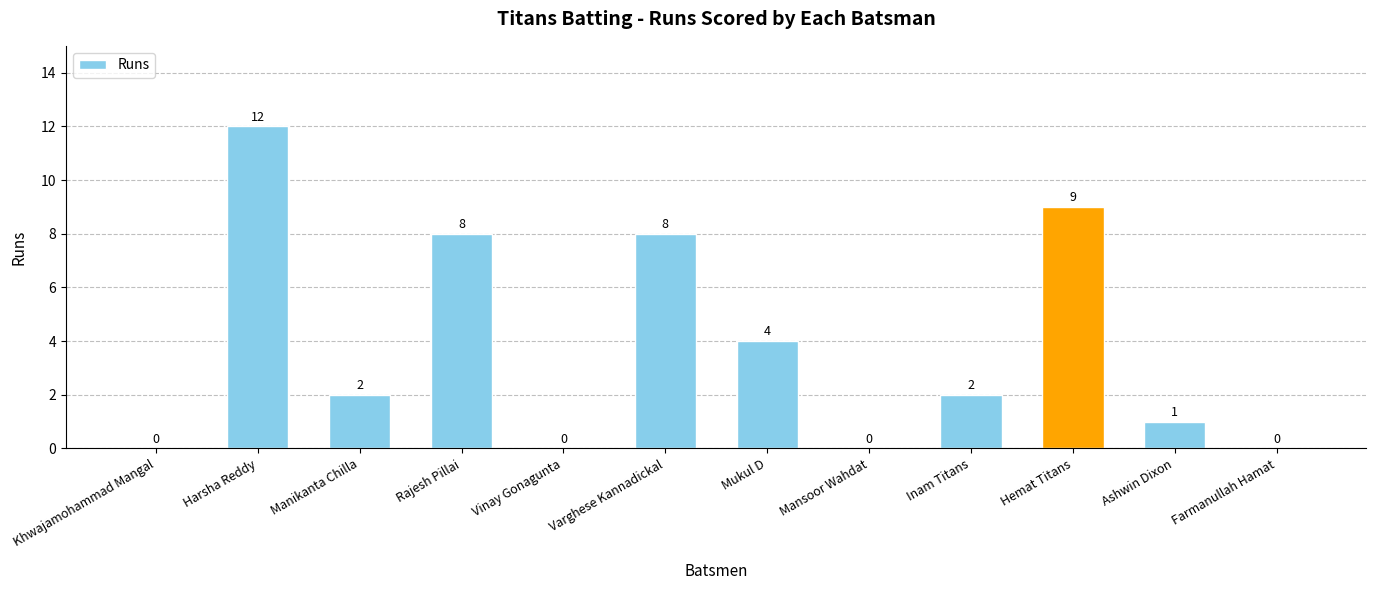

What is the average value?

4